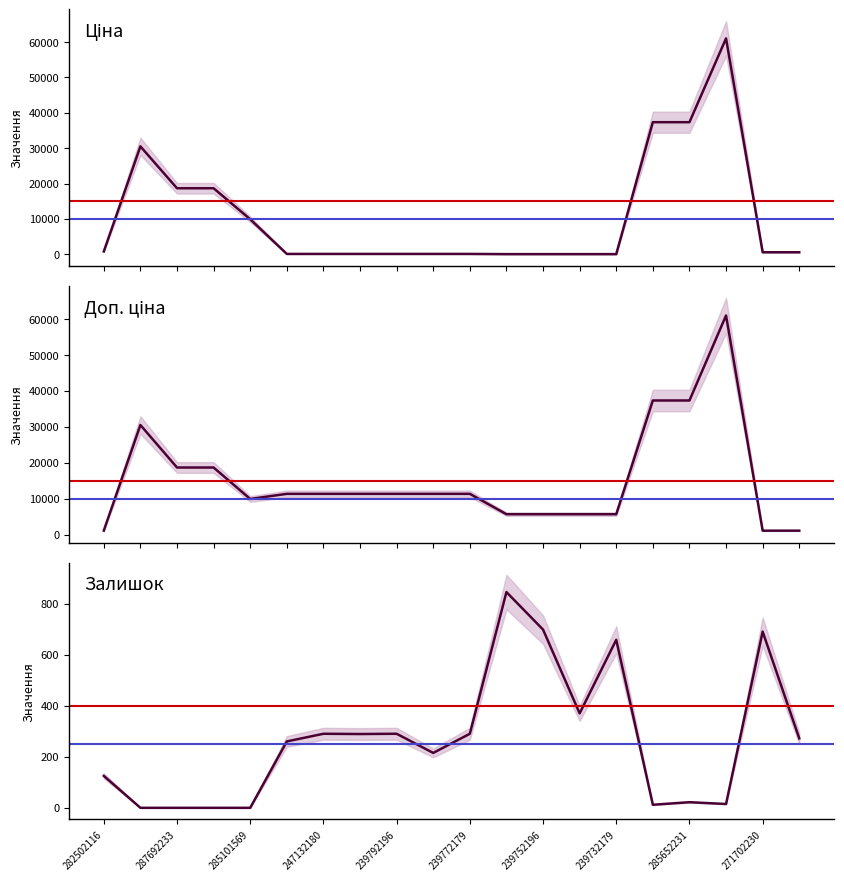

True or false: Доп. ціна has more than 0 points higher than both neighbors.

True